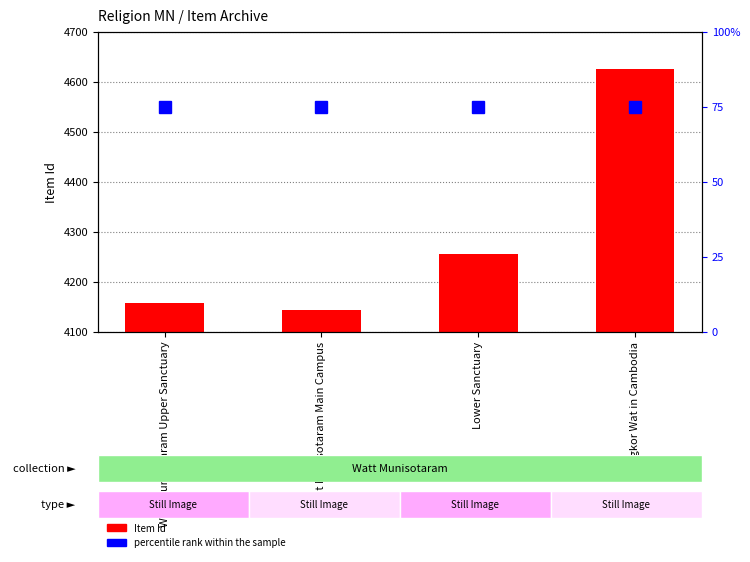

Reading right to left, extract all data points from this chart.

Item Id: Angkor Wat in Cambodia=4625	Lower Sanctuary=4256	Watt Munisotaram Main Campus=4144	Watt Munisotaram Upper Sanctuary=4157
percentile rank within the sample: Angkor Wat in Cambodia=75	Lower Sanctuary=75	Watt Munisotaram Main Campus=75	Watt Munisotaram Upper Sanctuary=75